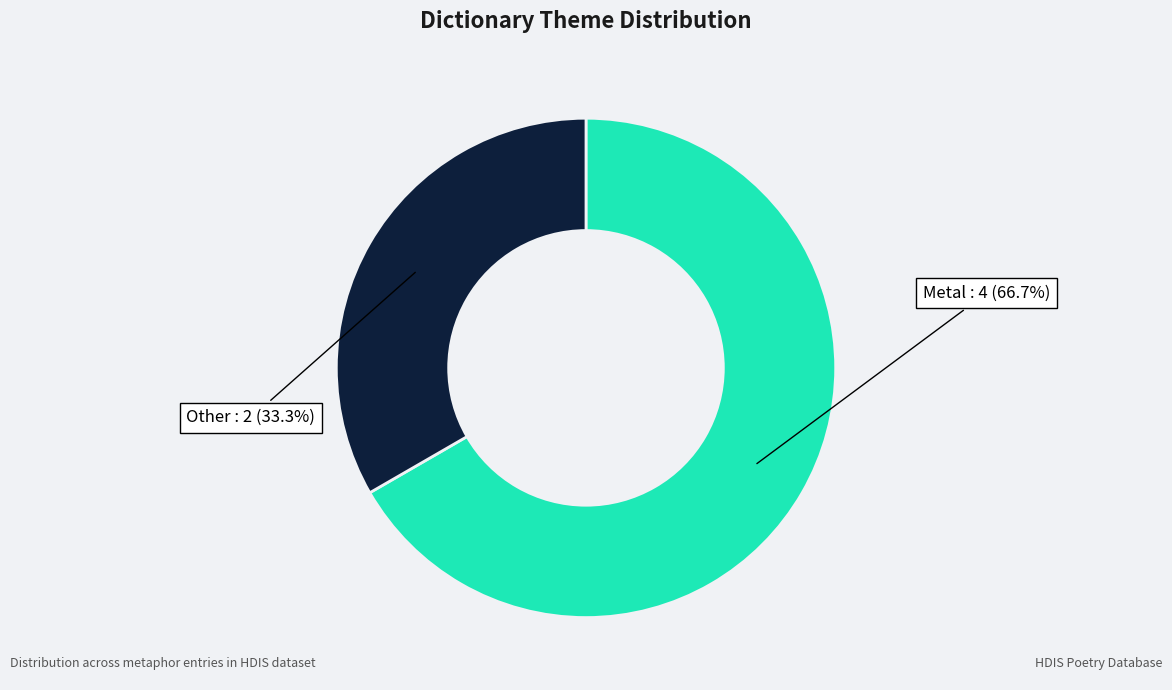

Is there any slice that represents more than half of the pie?

Yes